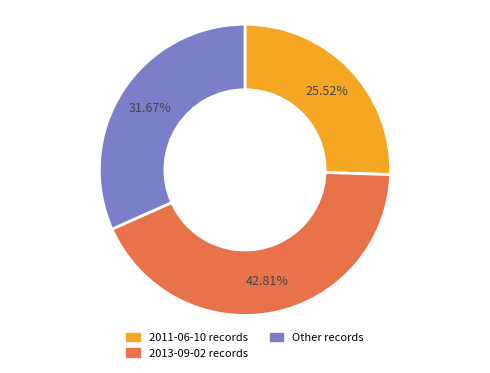

Which has a higher value, 2013-09-02 records or 2011-06-10 records?

2013-09-02 records